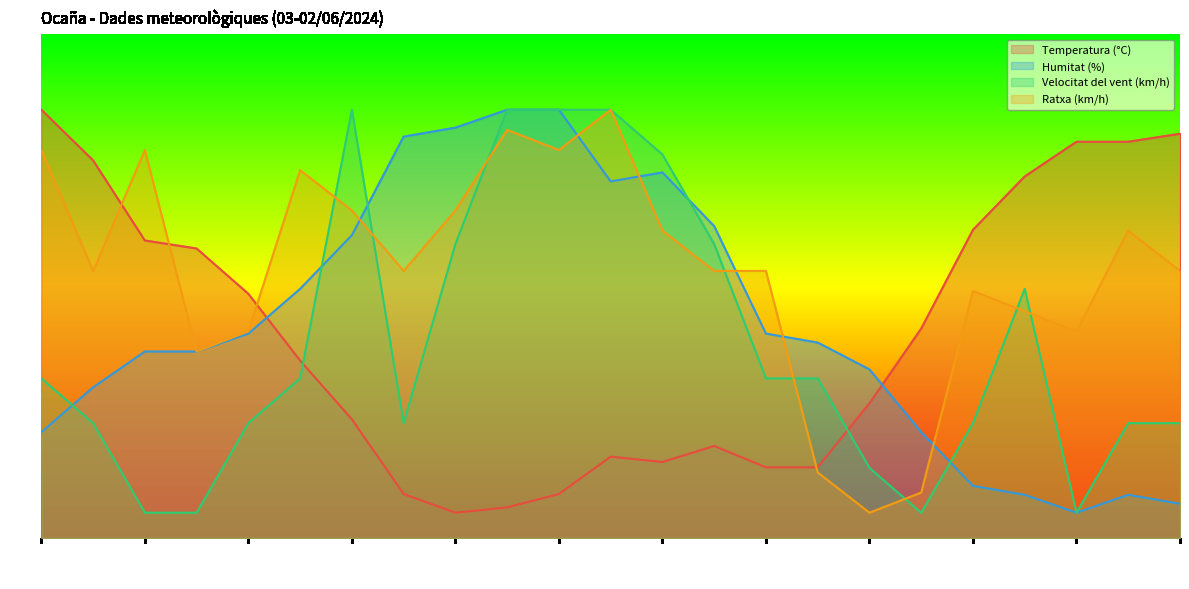

Which series changed the most between 05:00 and 03:00?

Ratxa (km/h)